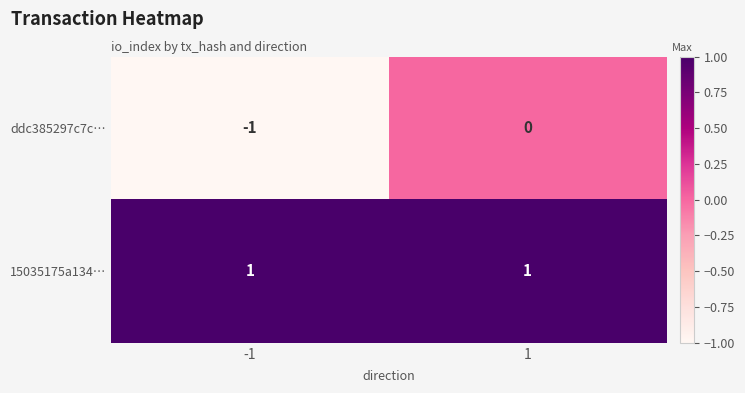

The value of ddc385297c7c… at -1 is -2. True or false?

False